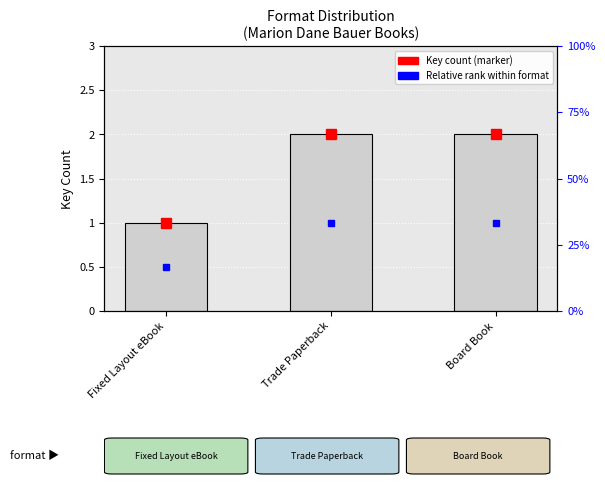

Which has a higher value, Fixed Layout eBook or Board Book?

Board Book